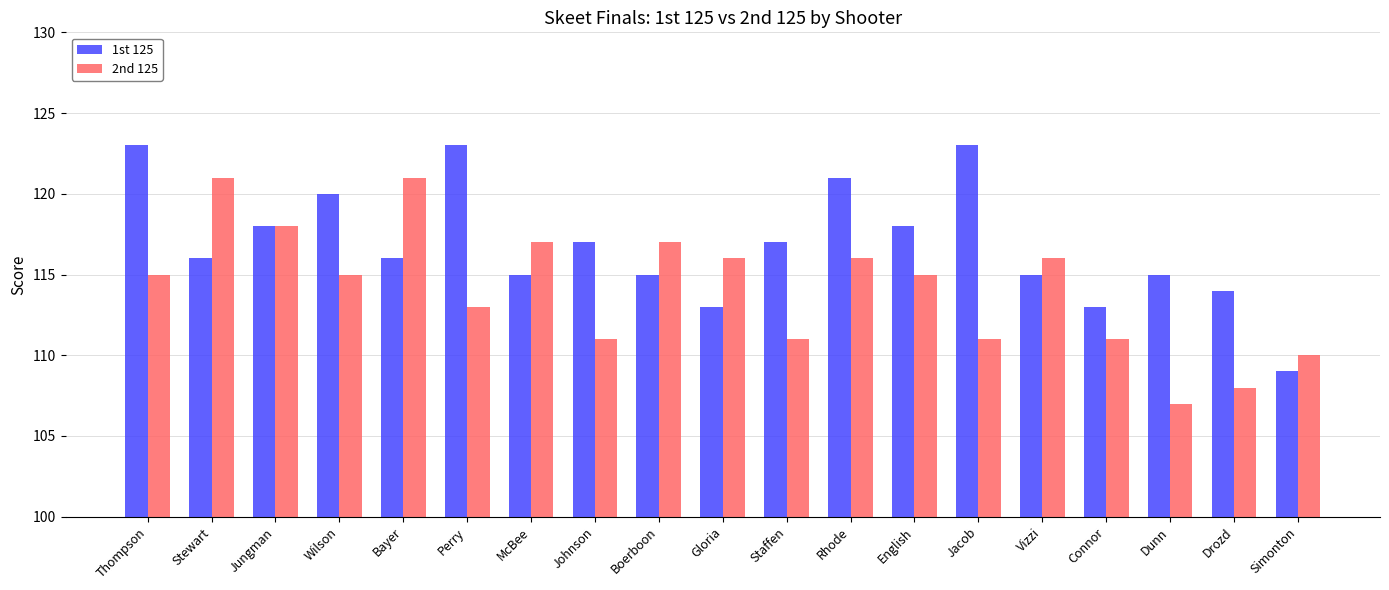

What is the minimum value for 1st 125?

109